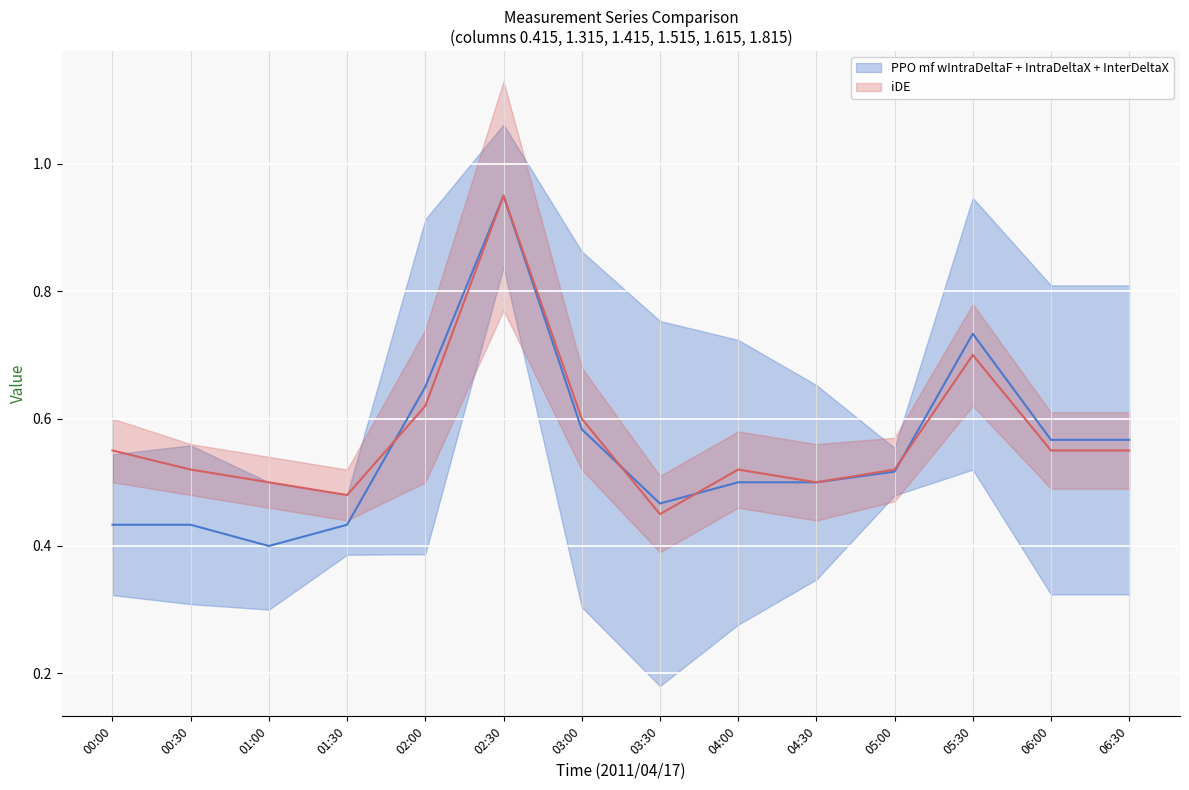

What is the difference between the highest and lowest values at 2011/04/17 05:00?

0.1